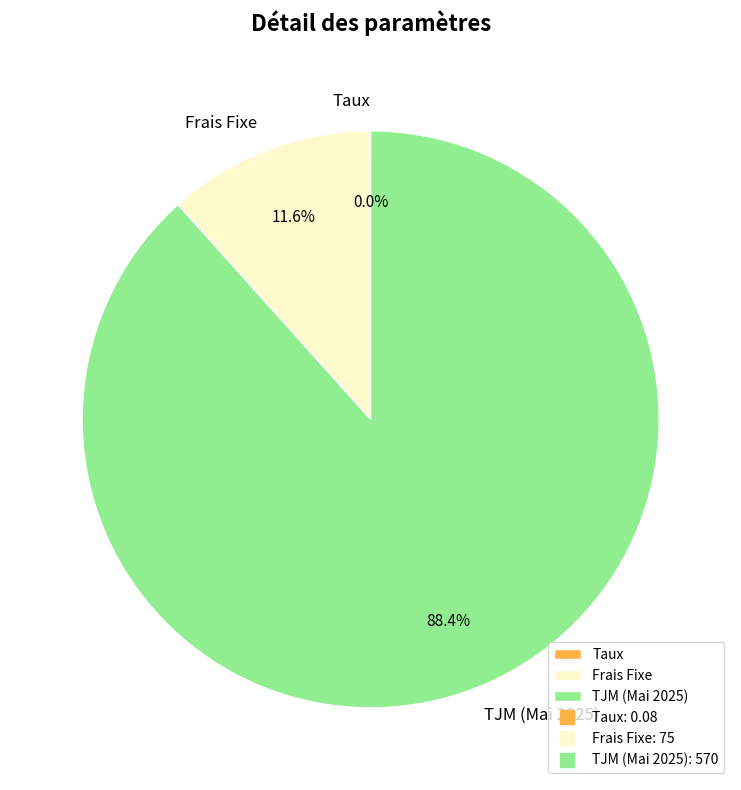

Which slice represents more than half of the pie?

TJM (Mai 2025)